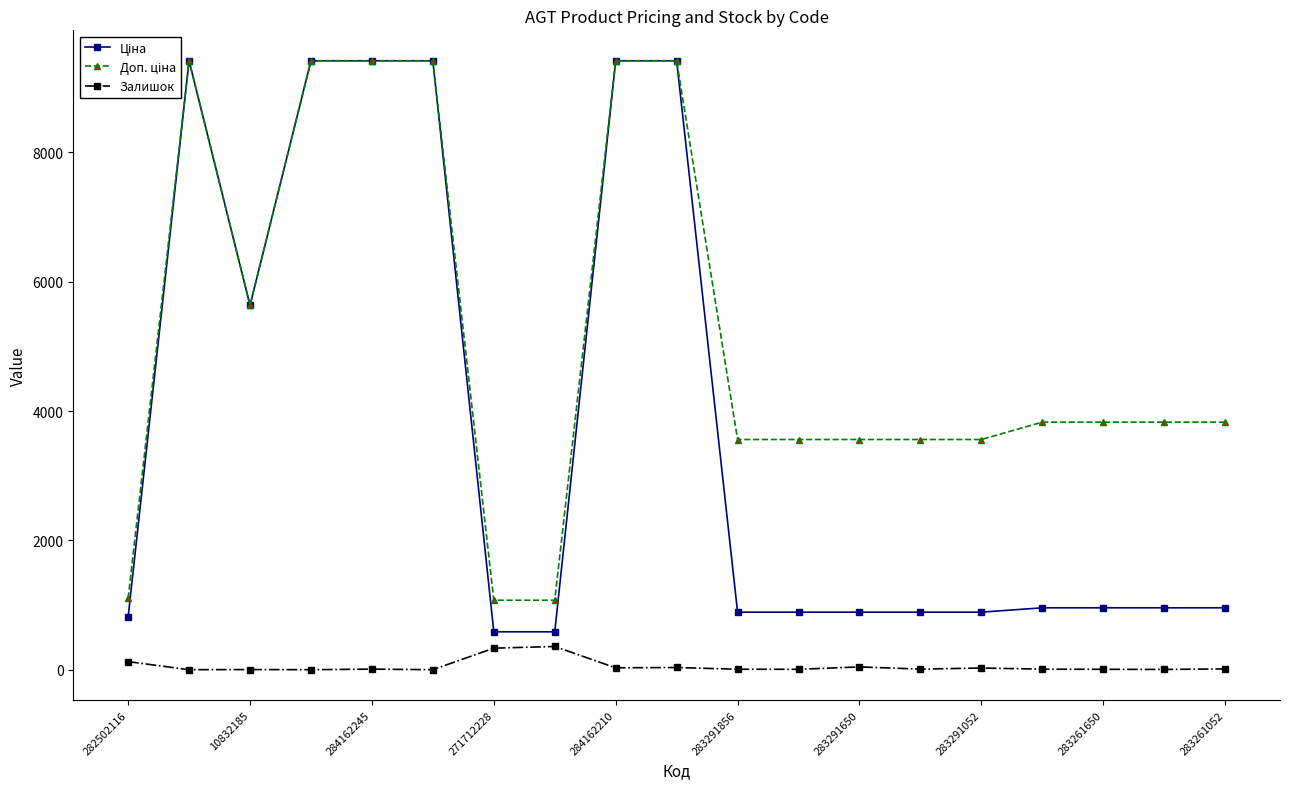

True or false: Доп. ціна and Ціна cross at least once.

False